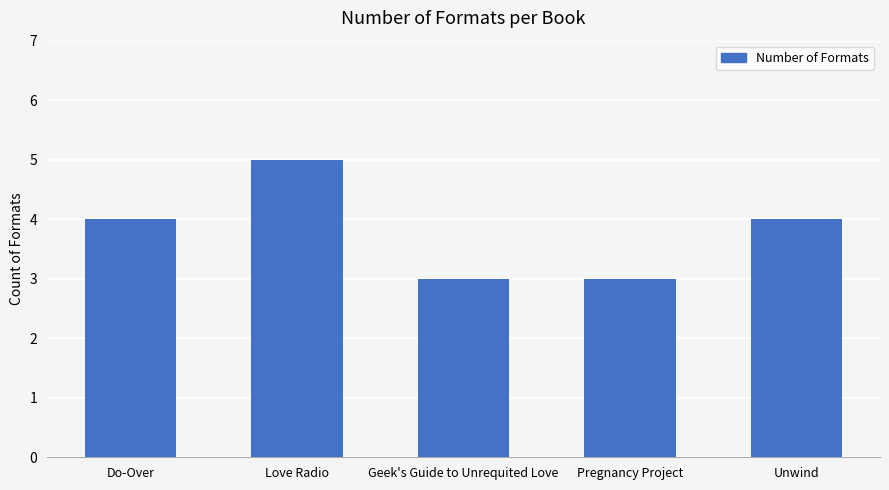

What is the approximate value at Pregnancy Project?

3